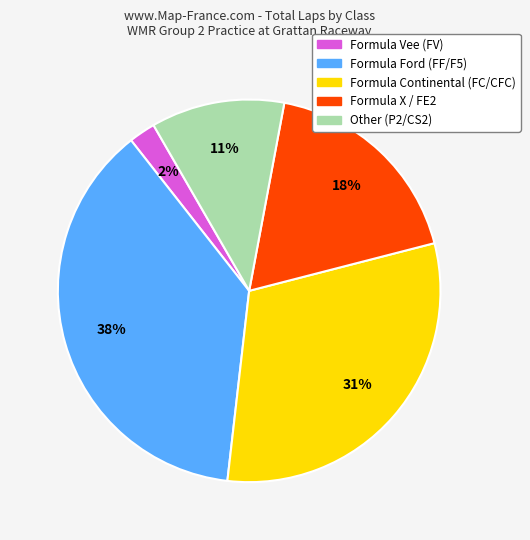

Is there any slice that represents more than half of the pie?

No